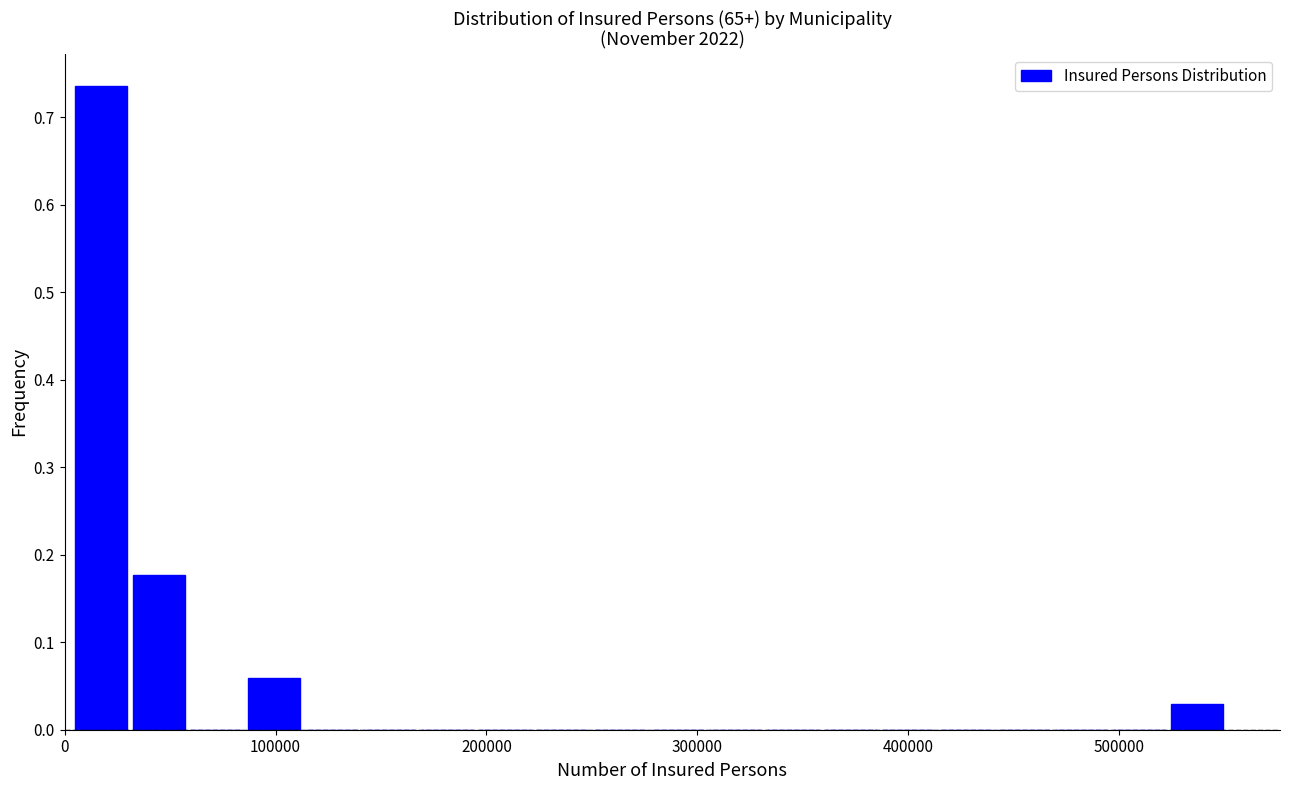

Read against the x-axis, roughly where is the centre of the tallest bar?

20000